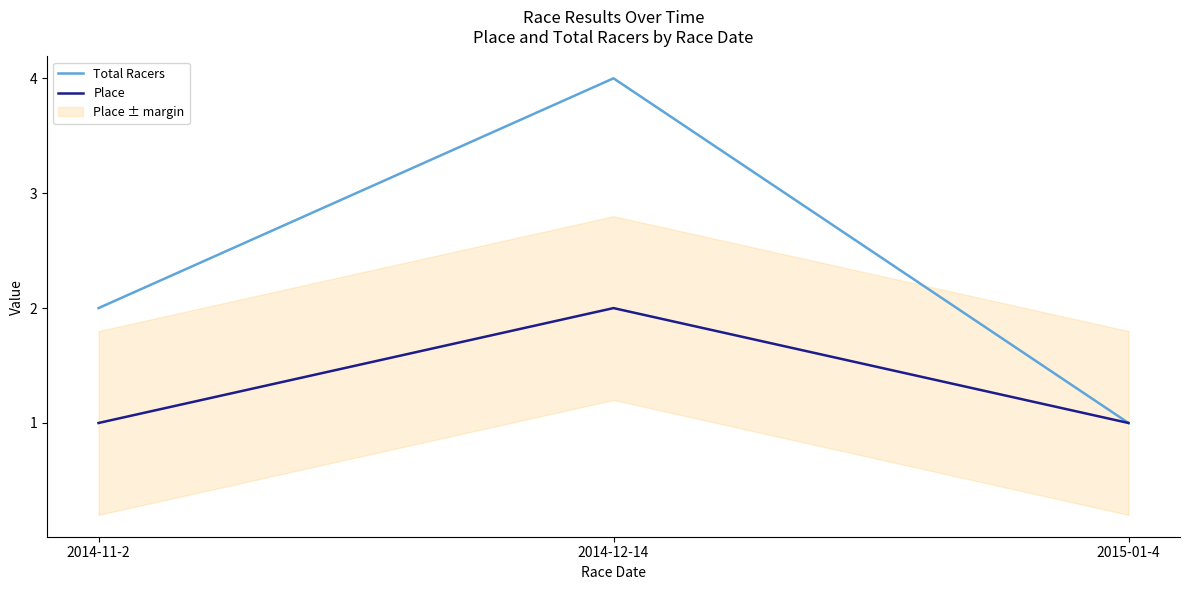

Read the Place value at 2014-12-14.

2